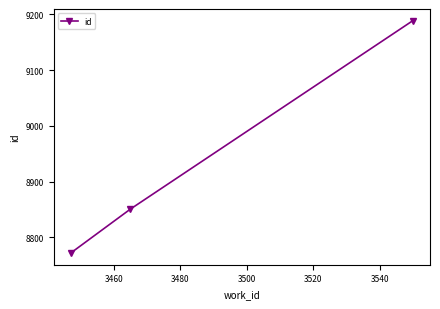

What is the sum of all values?

26812